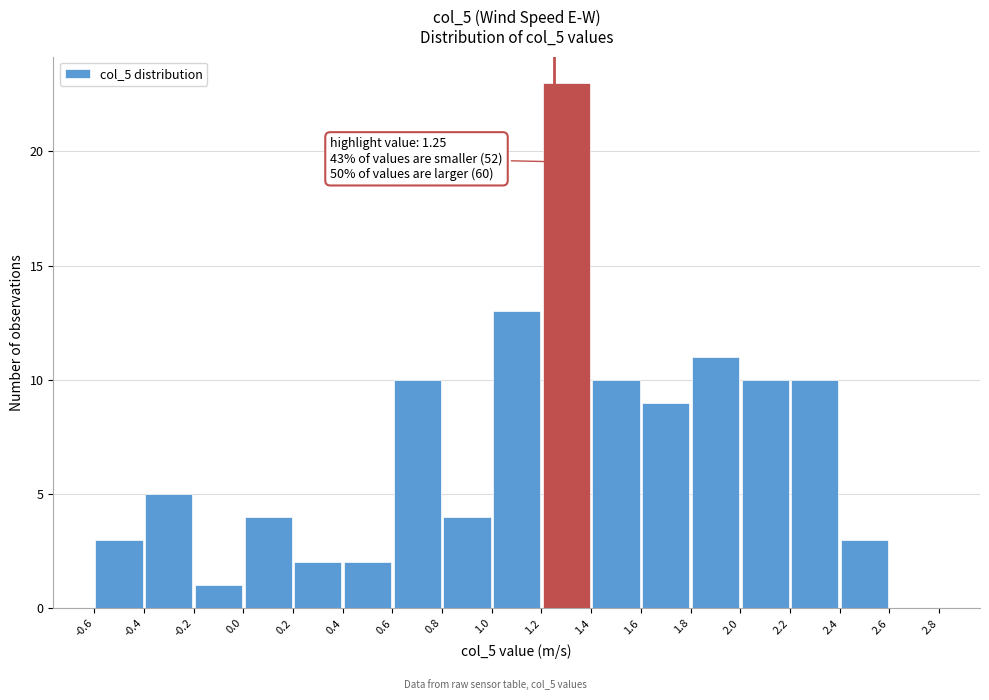

Over which range of the x-axis is the bar tallest?

1.2 to 1.4